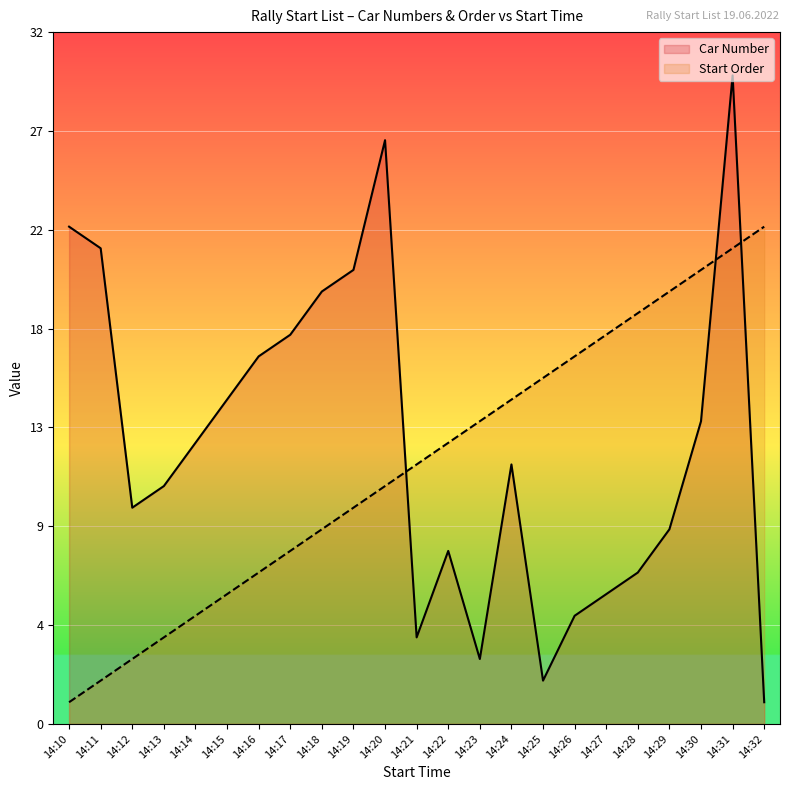

How many distinct data groups are displayed?

2